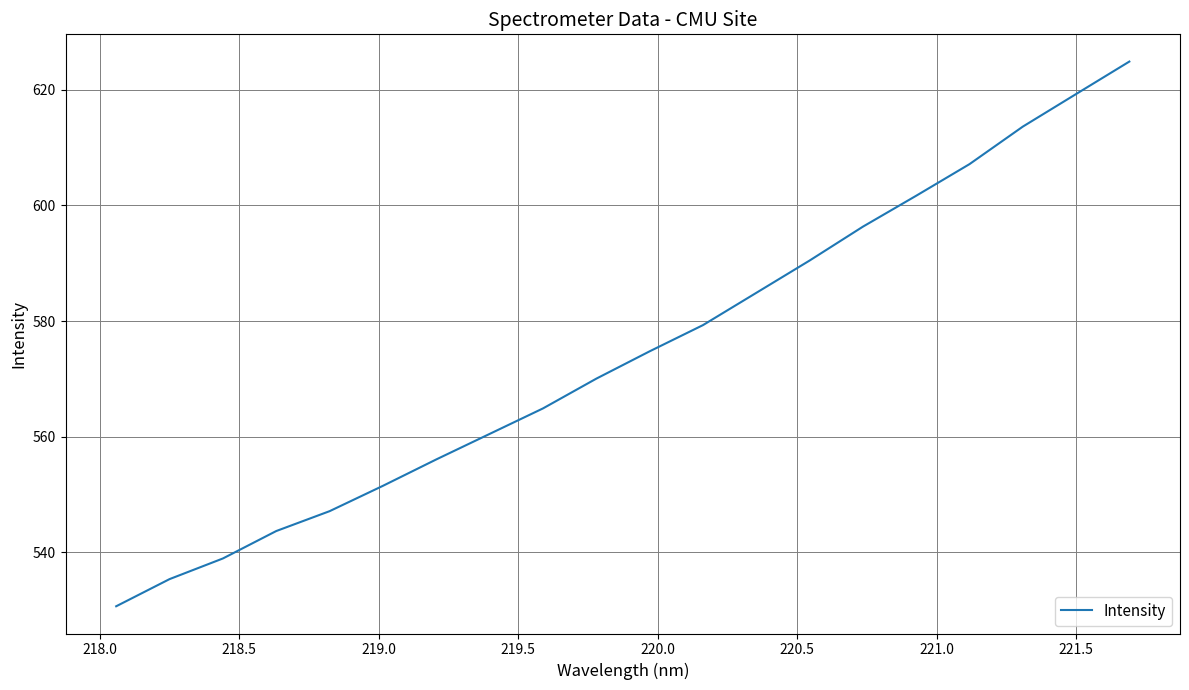

What is the minimum value shown in the chart?

530.6